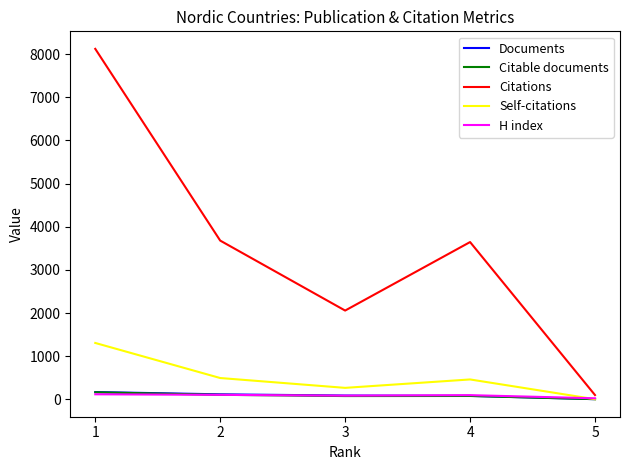

What is the difference between the second highest and minimum values in the Citable documents series?

101